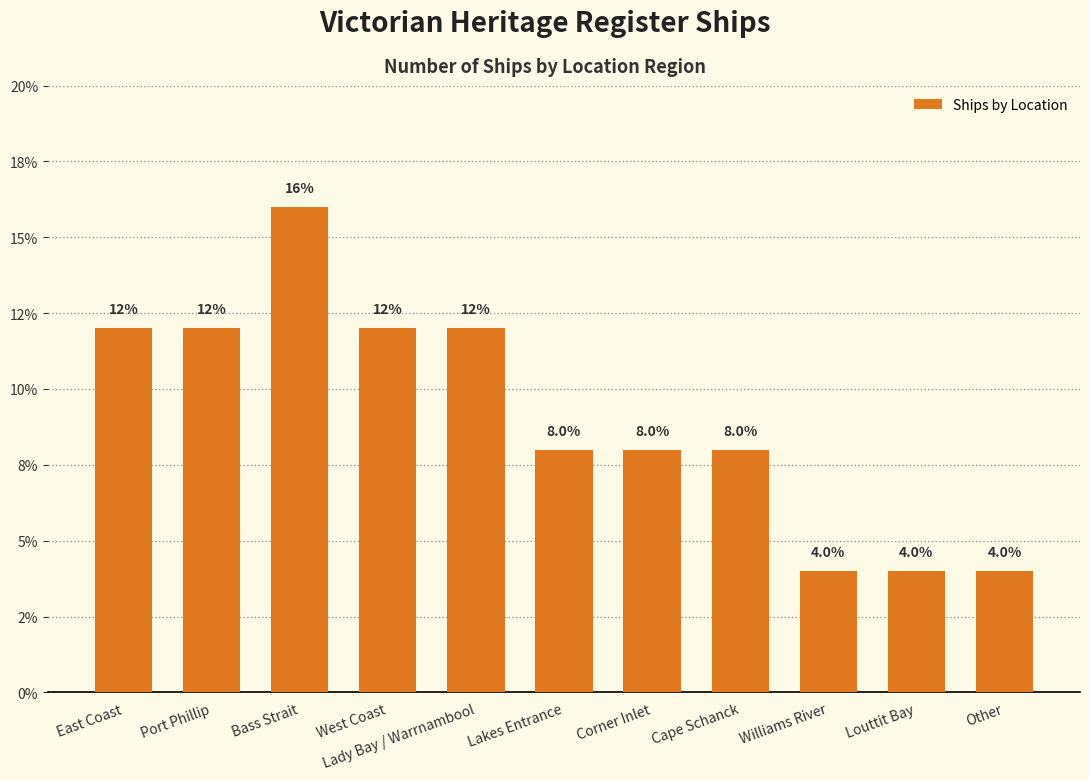

At which label is the value closest to 10?

East Coast